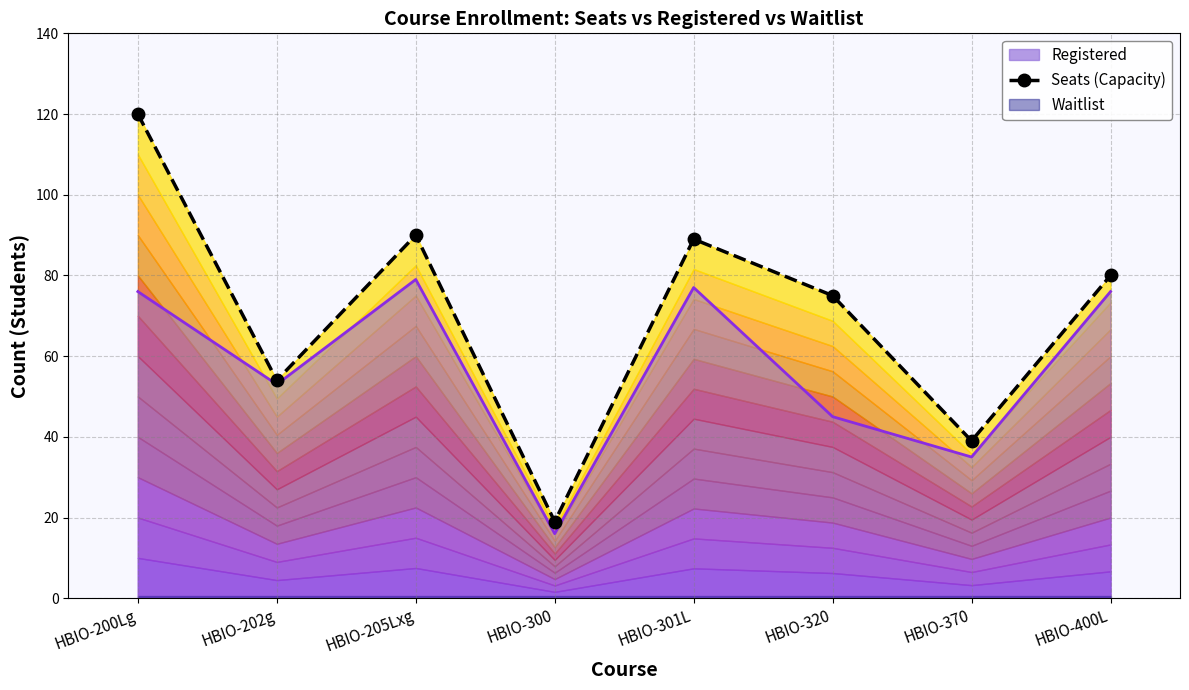

Approximately how many times larger is the value at HBIO-300 compared to HBIO-400L?

0.2